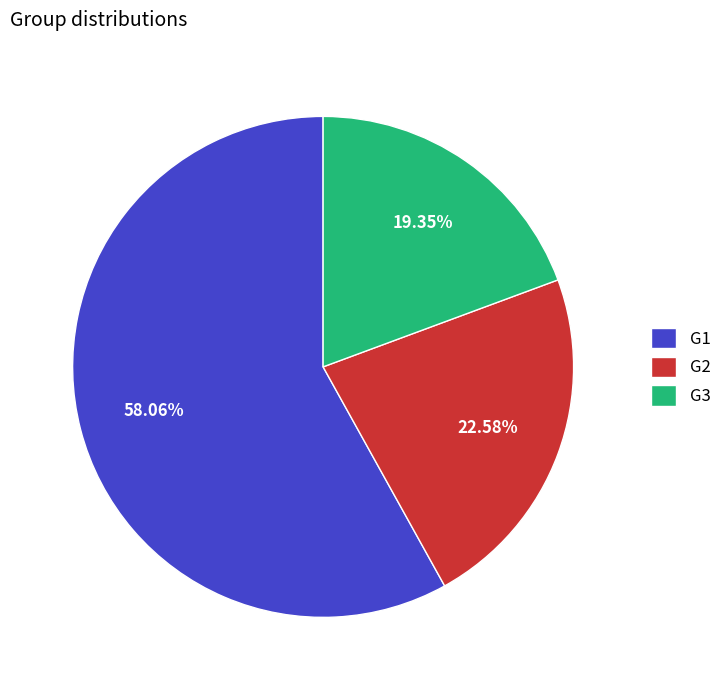

Between G1 and G3, which is larger?

G1